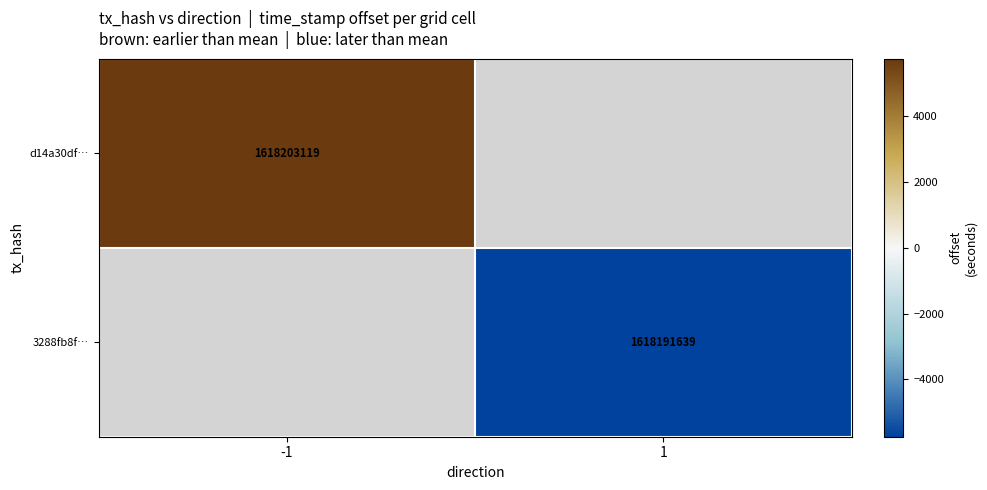

Is it true that 3288fb8f… equals 1618191639 at 1?

True